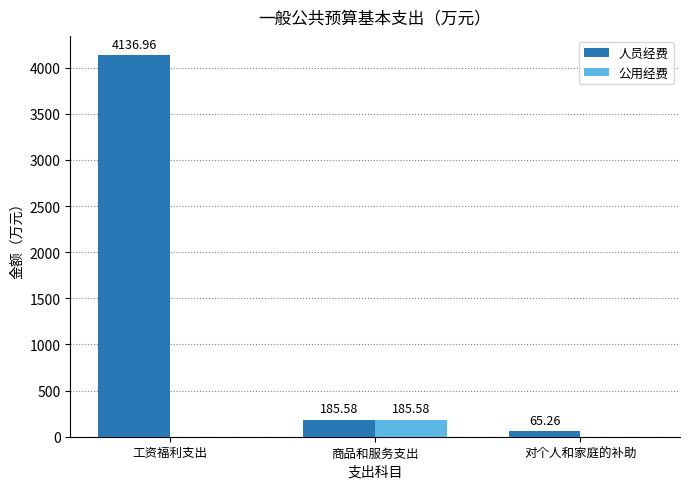

Where is 人员经费 nearest to the value 2101?

商品和服务支出